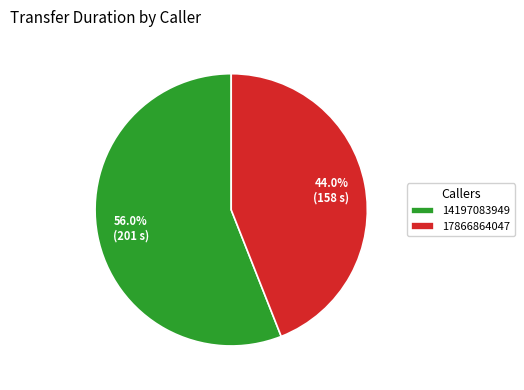

To the nearest percent, what is the combined percentage of 17866864047 and 14197083949?

100%